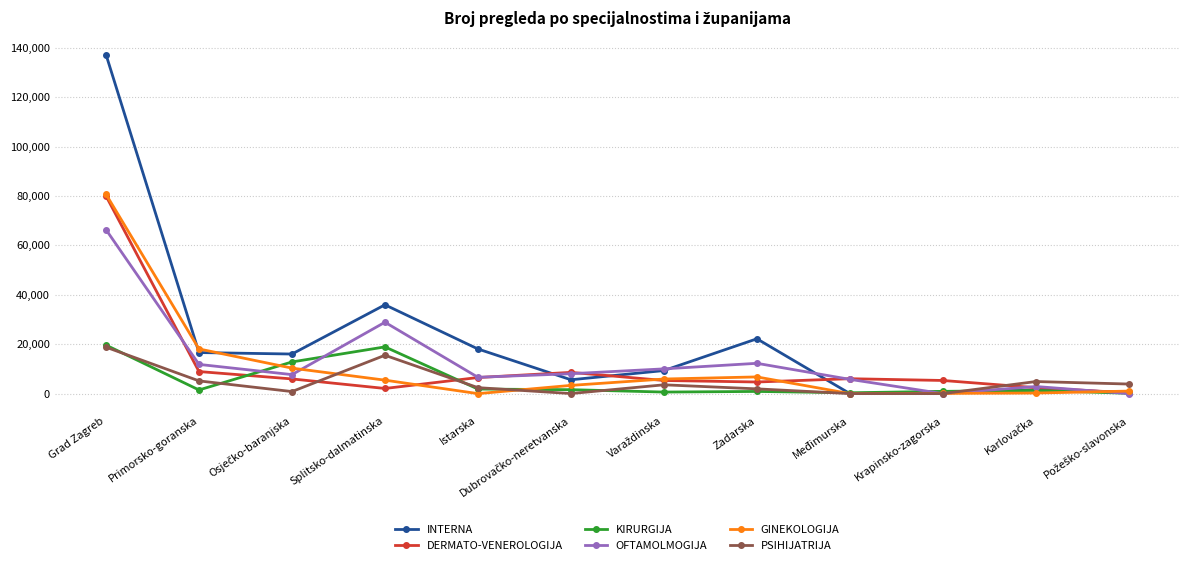

Which series changed the most between Splitsko-dalmatinska and Zadarska?

KIRURGIJA